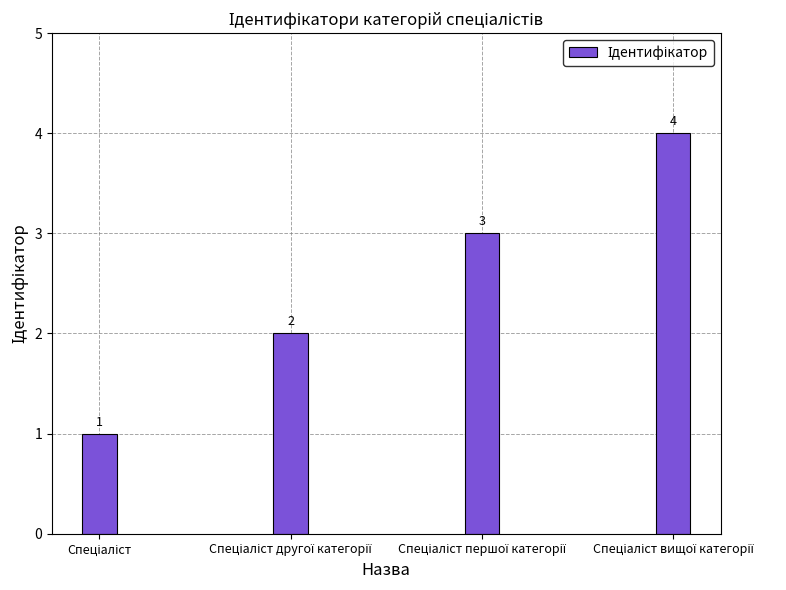

What is the value of the 2nd bar from the left?

2